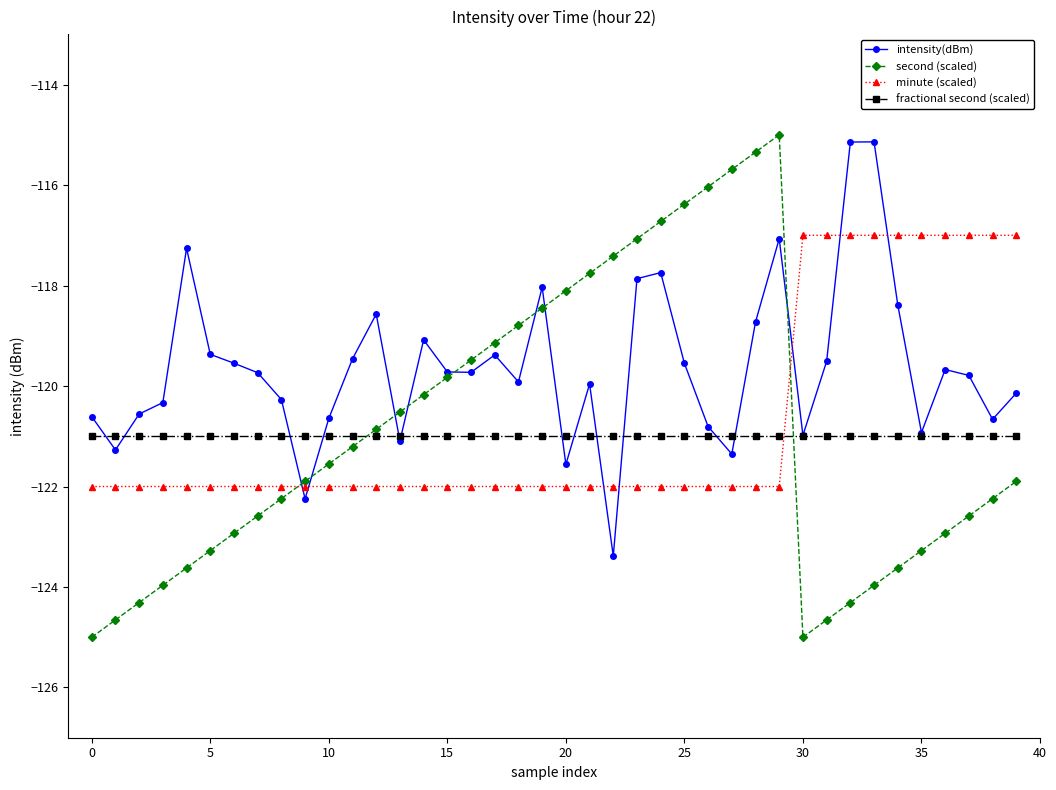

True or false: fractional second (scaled) and second (scaled) intersect in this chart.

True